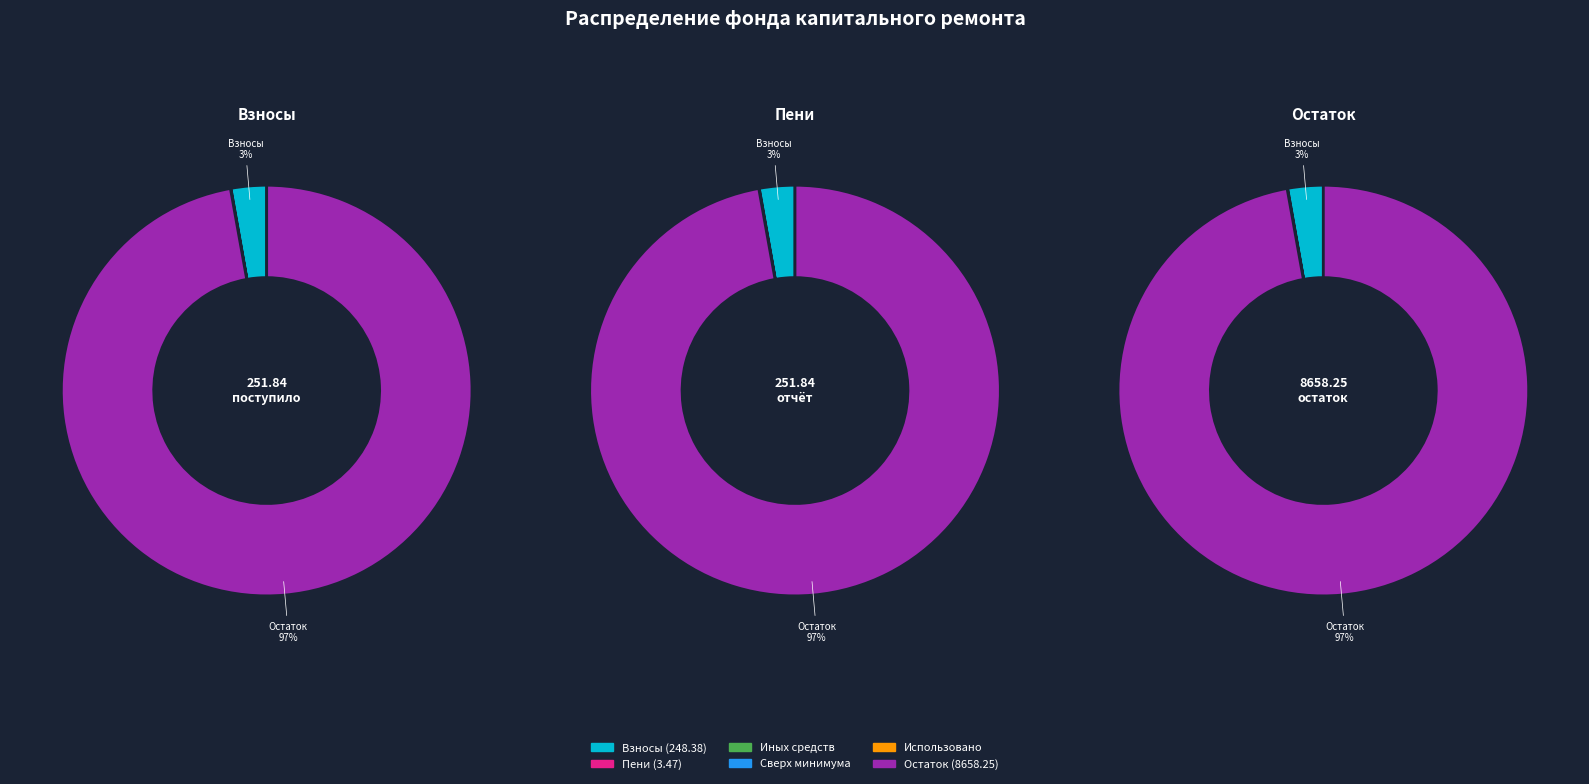

What is the largest slice in the pie chart?

остаток